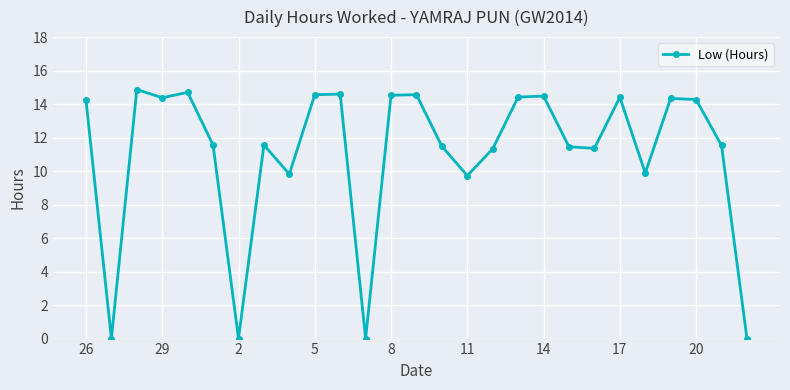

What is the value of the 9th point from the left?

9.8